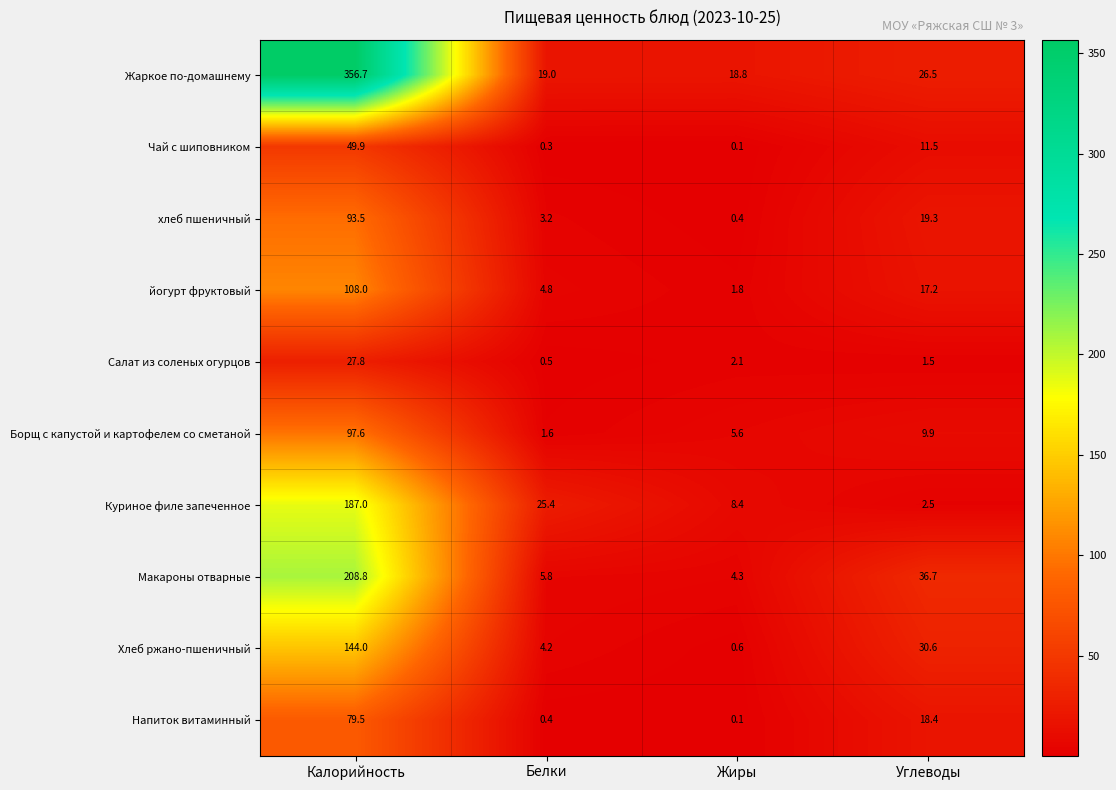

The йогурт фруктовый series shows 1.8 at Жиры. True or false?

True